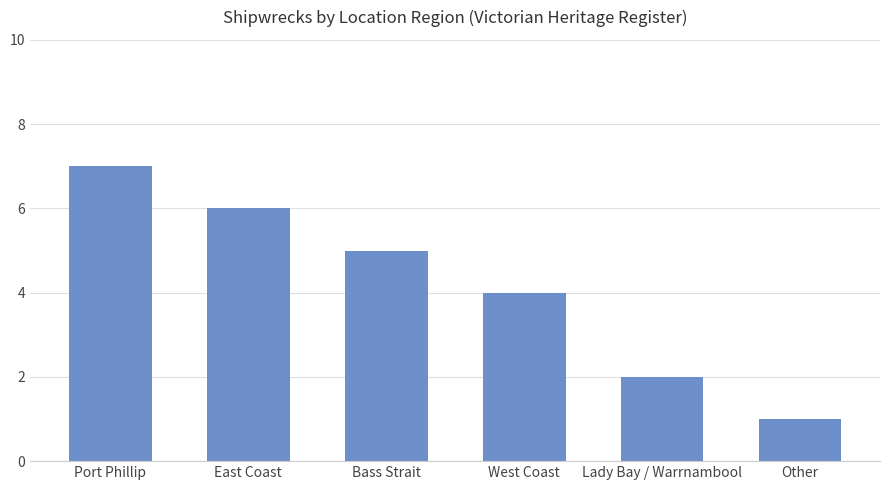

Count the values in the range 2 to 6.

4